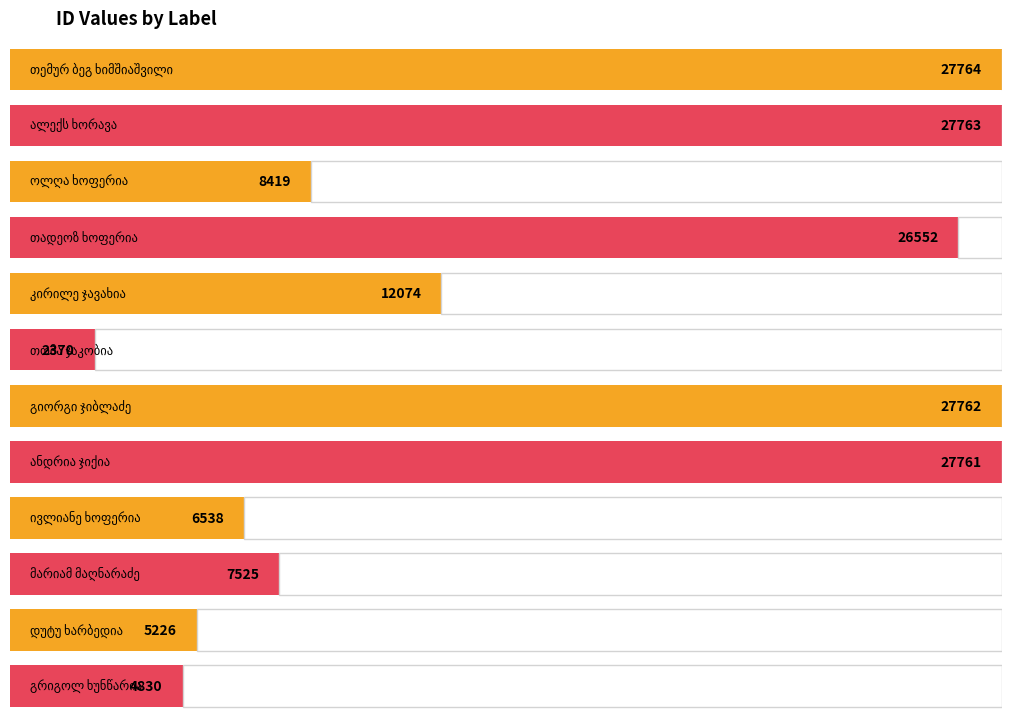

What is the average value?

15382